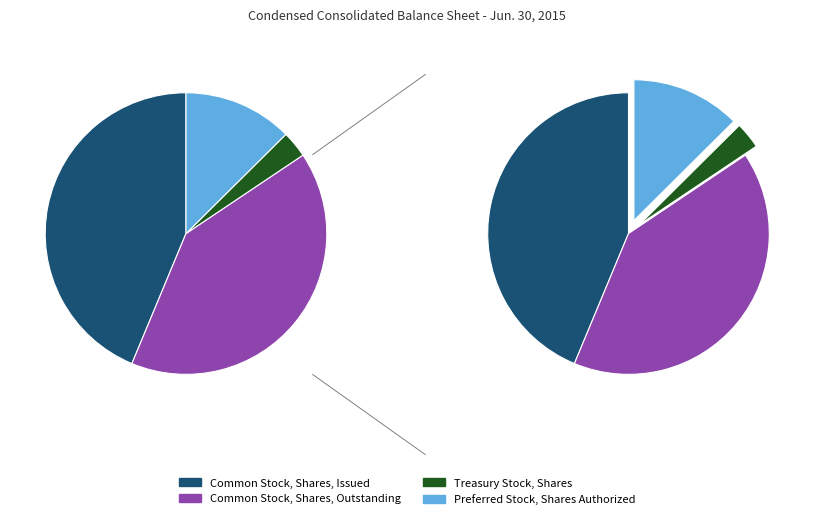

To the nearest percent, what percentage of the pie is Treasury Stock, Shares?

3%